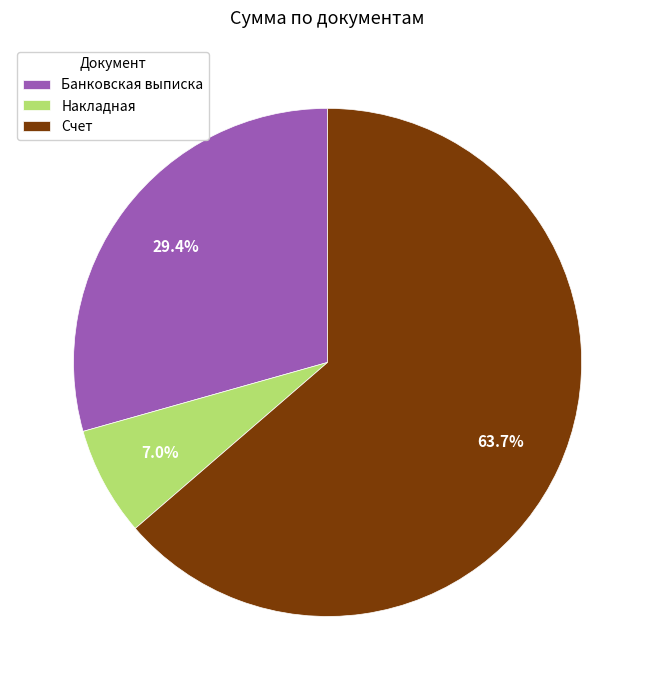

Which slice represents more than half of the pie?

Счет